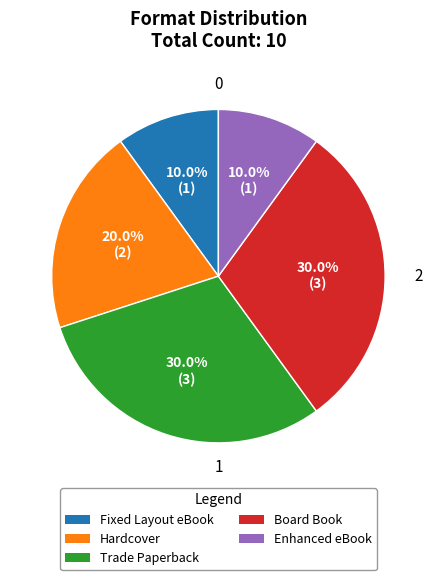

How many slices are in this pie chart?

5